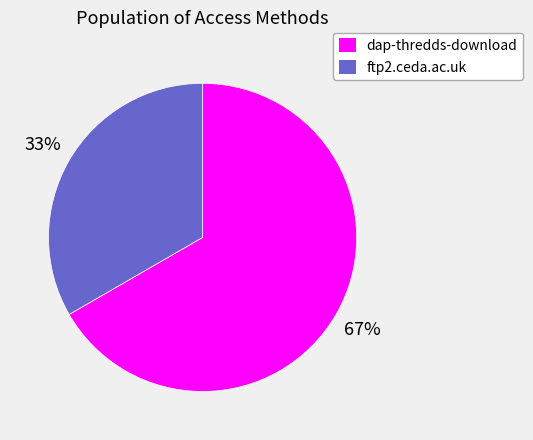

How many slices are in this pie chart?

2